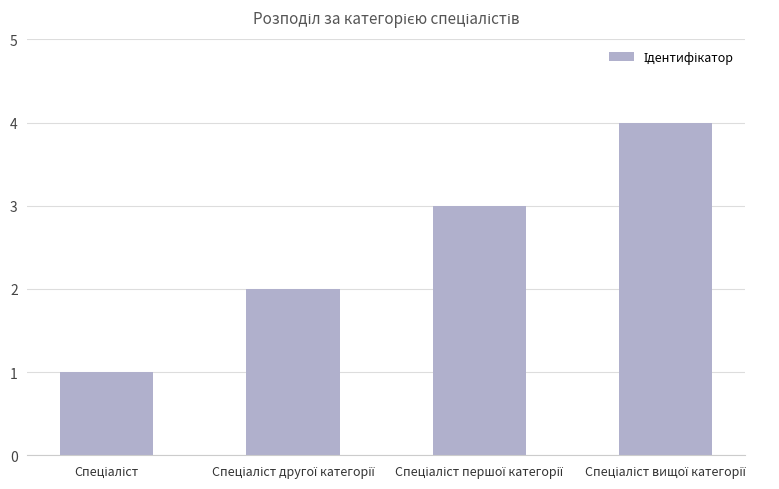

What is the maximum value shown in the chart?

4